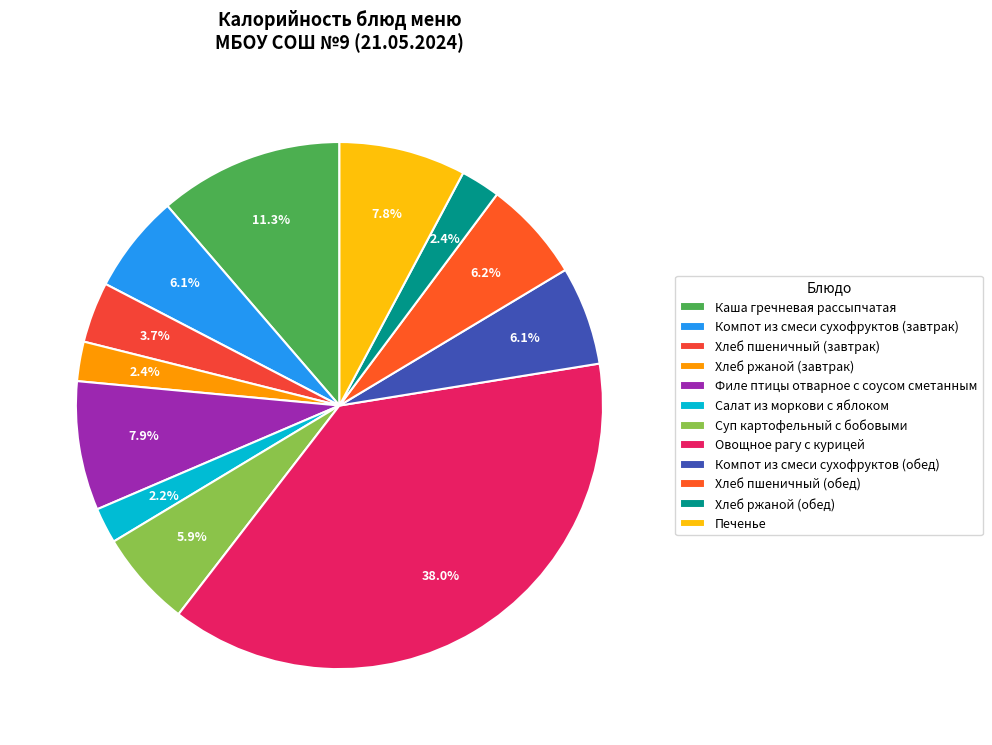

To the nearest percent, what portion does Хлеб ржаной (обед) represent?

2%